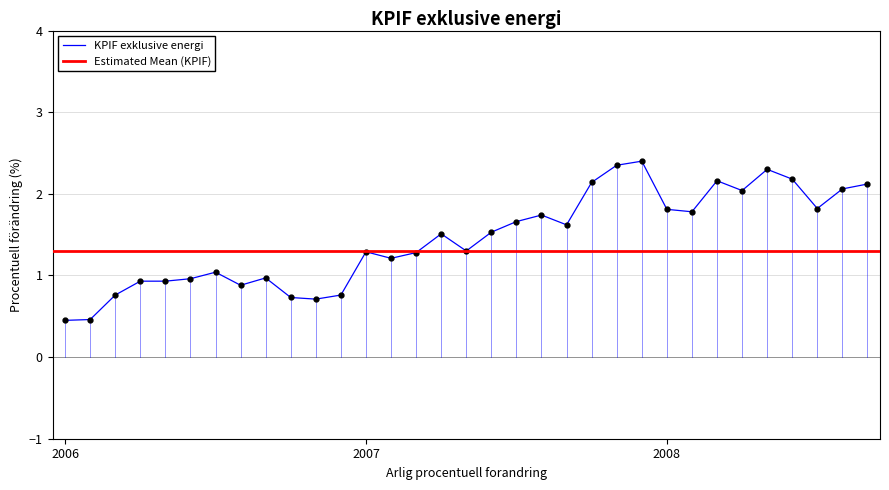

Is it true that the value at 2007-10 is 2.1?

True